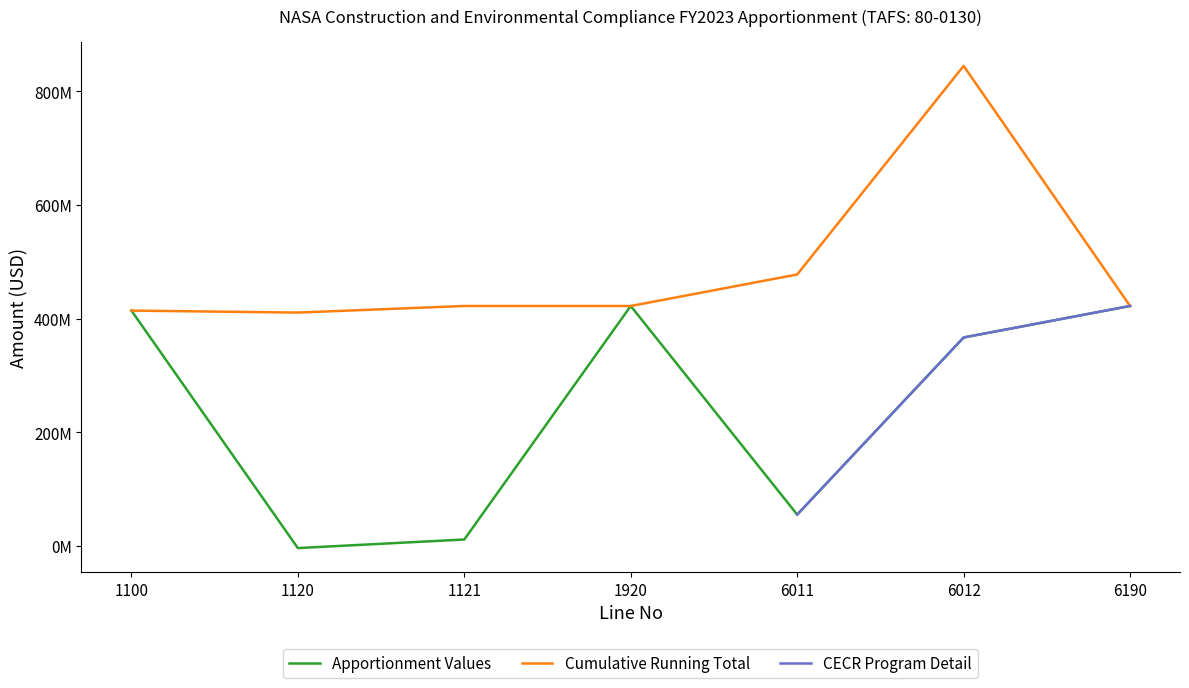

The value at 1920 is 422400000. True or false?

True